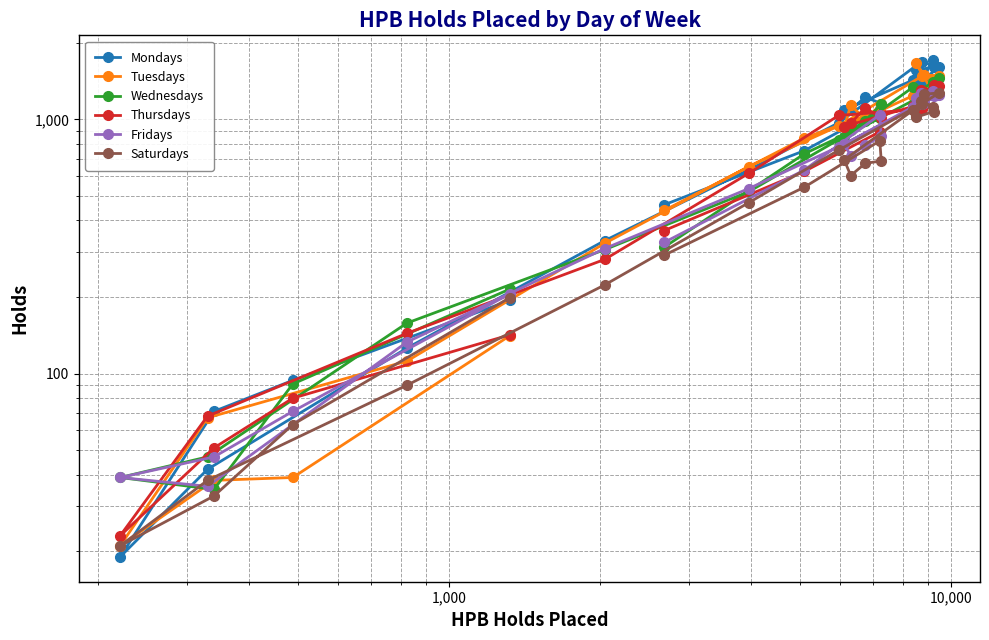

What is the sum of all Fridays values?

17027